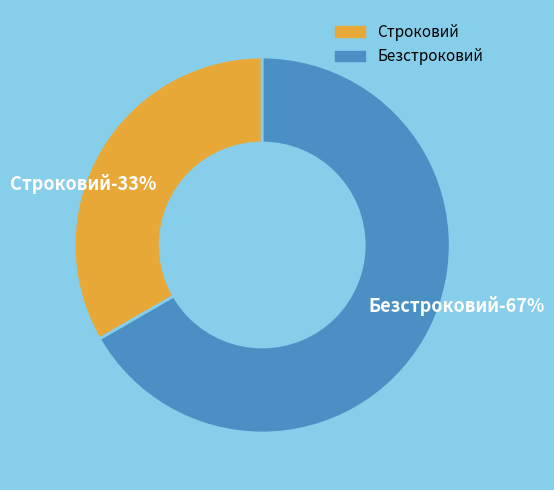

Do Безстроковий and Строковий together represent more than half of the pie?

Yes